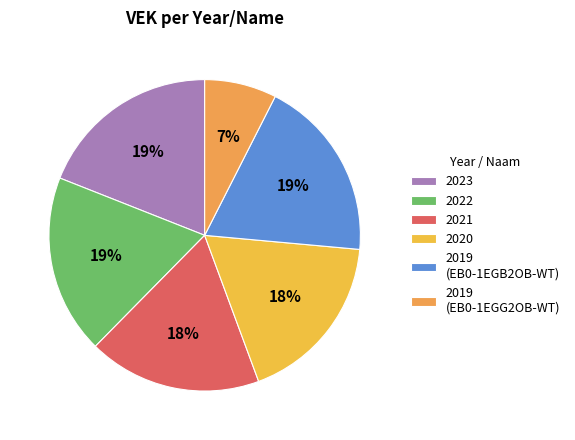

True or false: 2019 (EB0-1EGG2OB-WT) accounts for 1% of the total.

False